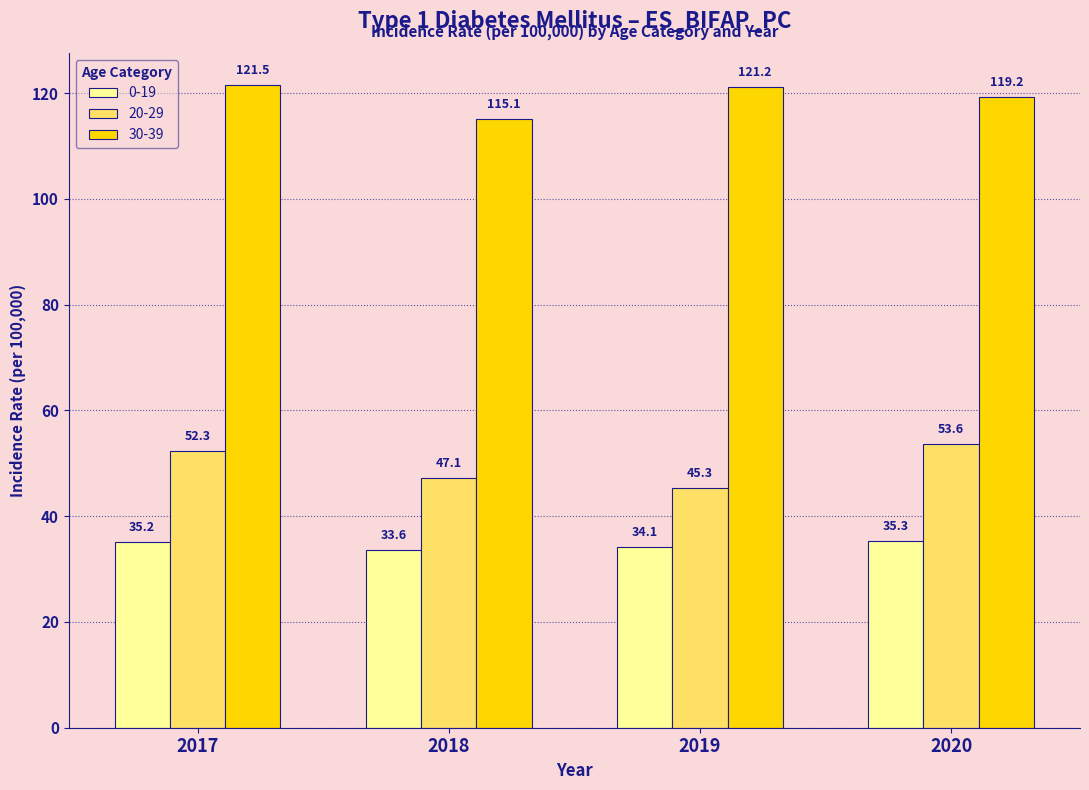

Between 2018 and 2020, which series saw the biggest shift?

20-29